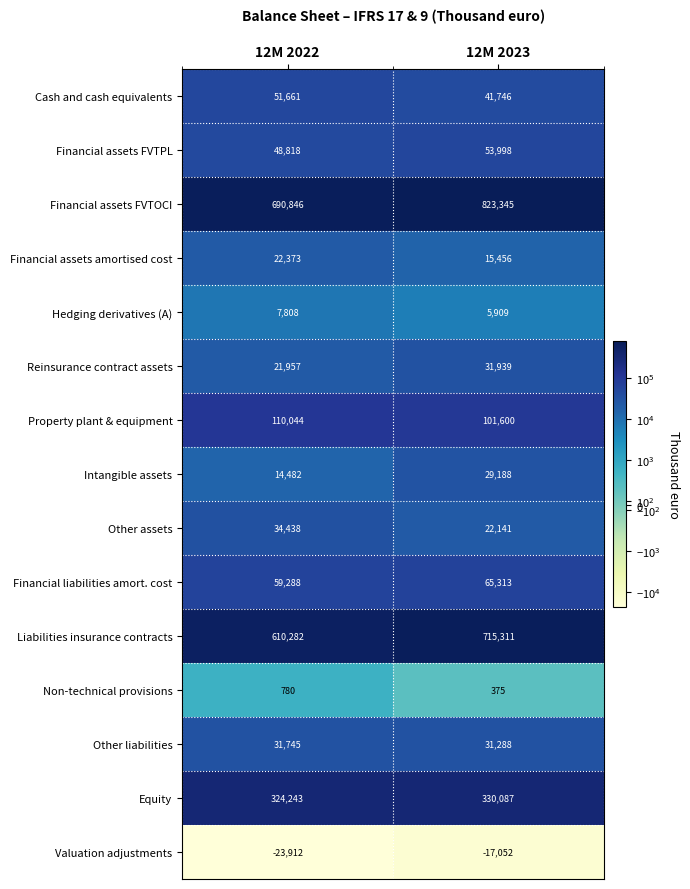

At which label does Hedging derivatives (A) reach its peak?

12M 2022